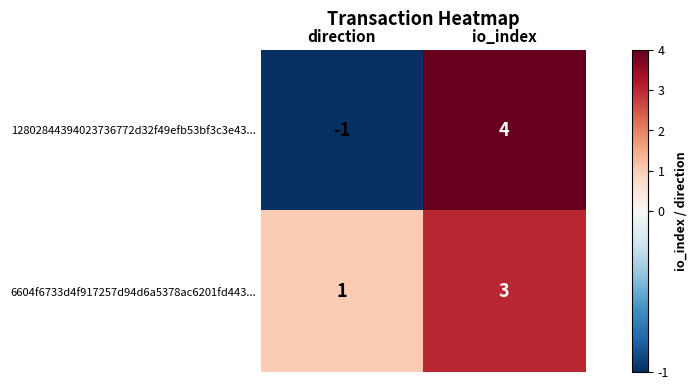

The value of 12802844394023736772d32f49efb53bf3c3e43... at io_index is 6. True or false?

False